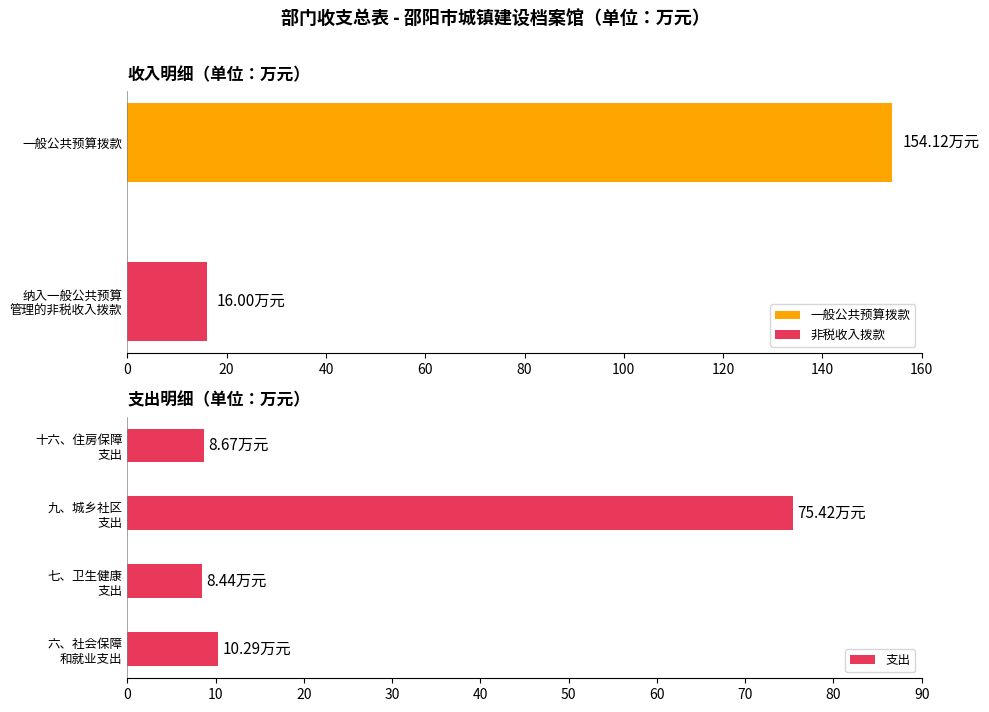

What is the value of the 3rd bar from the left?

75.4